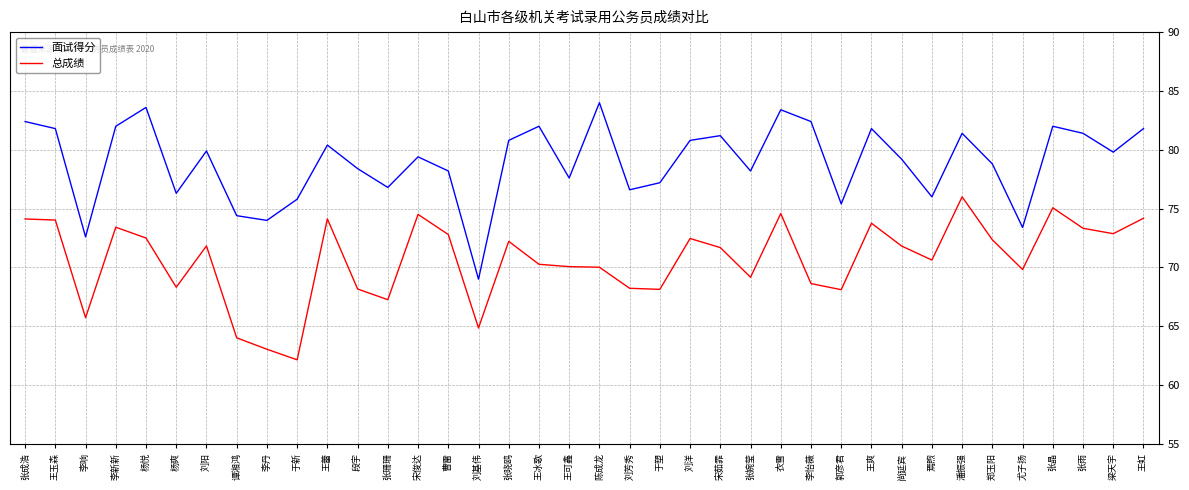

What is the greatest value displayed?

84.0